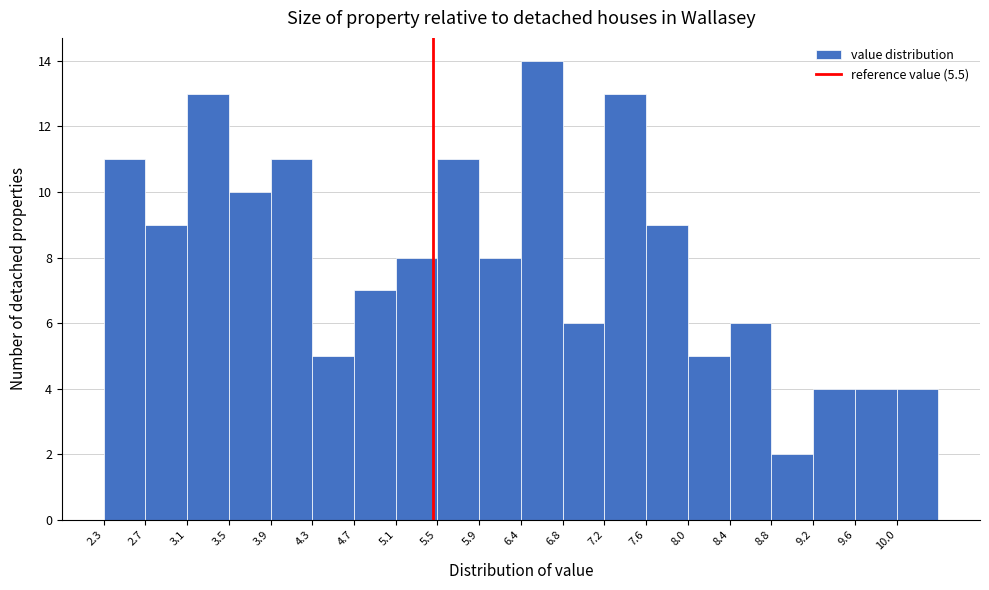

Reading left to right, list every bar in this chart as the range it spans on the x-axis followed by its height. Neither the bar edges nor the heights are printed on the chart, so give them approximately, as read against the axes.

2.30 to 2.70: 11
2.70 to 3.10: 9
3.10 to 3.50: 13
3.50 to 3.90: 10
3.90 to 4.30: 11
4.30 to 4.75: 5
4.75 to 5.15: 7
5.15 to 5.55: 8
5.55 to 5.95: 11
5.95 to 6.35: 8
6.35 to 6.75: 14
6.75 to 7.15: 6
7.15 to 7.60: 13
7.60 to 8.00: 9
8.00 to 8.40: 5
8.40 to 8.80: 6
8.80 to 9.20: 2
9.20 to 9.60: 4
9.60 to 10.00: 4
10.00 to 10.45: 4